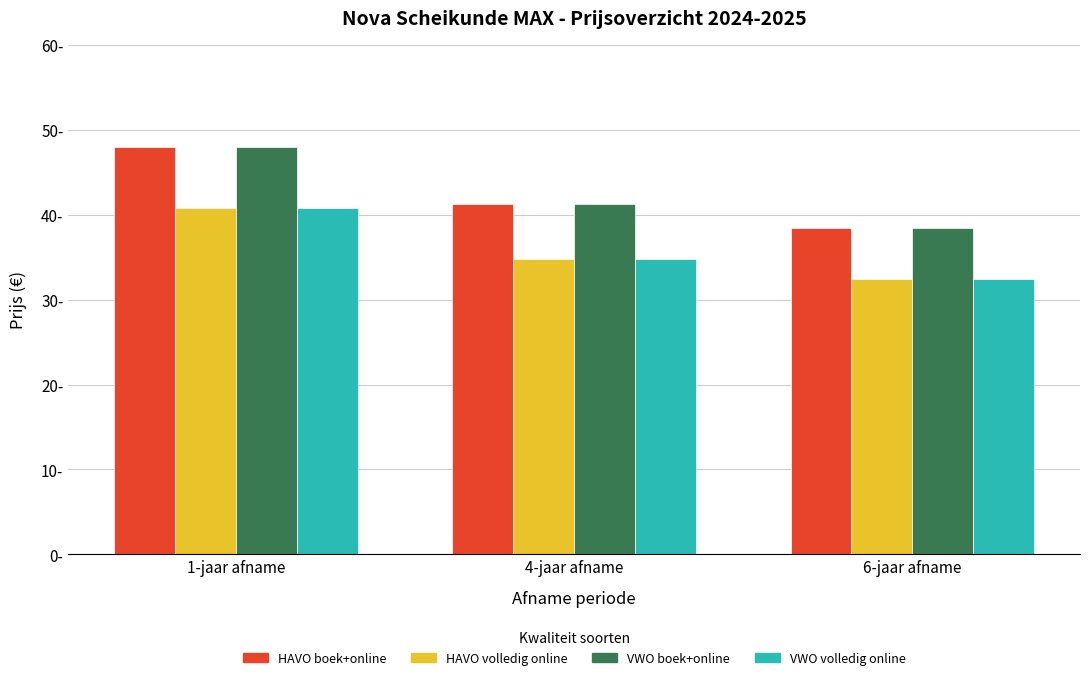

Reading right to left, list all the values displayed in this chart.

HAVO boek+online: 38.5	41.2	48.0
HAVO volledig online: 32.5	34.8	40.8
VWO boek+online: 38.5	41.2	48.0
VWO volledig online: 32.5	34.8	40.8